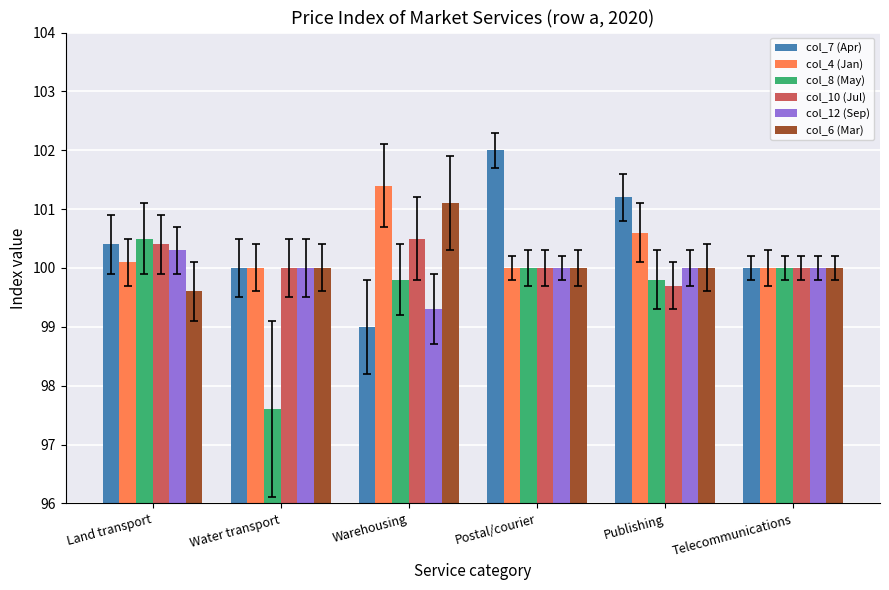

Reading left to right, transcribe all the data shown in this chart.

col_7 (Apr): Land transport=100.4	Water transport=100.0	Warehousing=99.0	Postal/courier=102.0	Publishing=101.2	Telecommunications=100.0
col_4 (Jan): Land transport=100.1	Water transport=100.0	Warehousing=101.4	Postal/courier=100.0	Publishing=100.6	Telecommunications=100.0
col_8 (May): Land transport=100.5	Water transport=97.6	Warehousing=99.8	Postal/courier=100.0	Publishing=99.8	Telecommunications=100.0
col_10 (Jul): Land transport=100.4	Water transport=100.0	Warehousing=100.5	Postal/courier=100.0	Publishing=99.7	Telecommunications=100.0
col_12 (Sep): Land transport=100.3	Water transport=100.0	Warehousing=99.3	Postal/courier=100.0	Publishing=100.0	Telecommunications=100.0
col_6 (Mar): Land transport=99.6	Water transport=100.0	Warehousing=101.1	Postal/courier=100.0	Publishing=100.0	Telecommunications=100.0